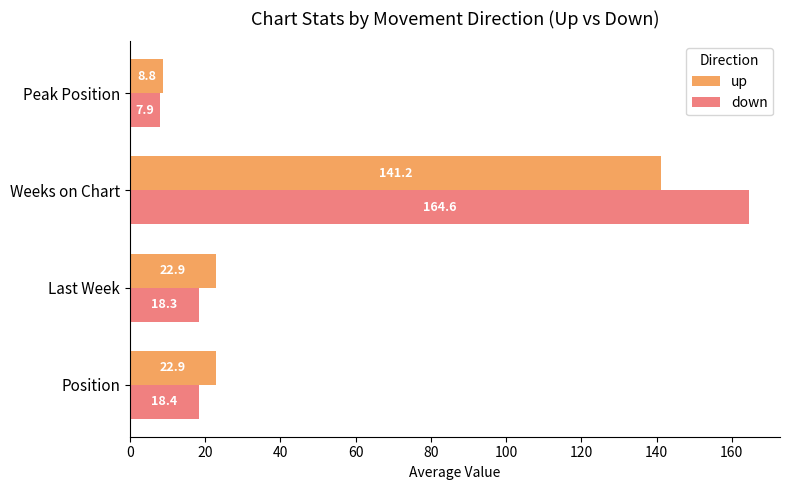

The down series shows 4.6 at Position. True or false?

False